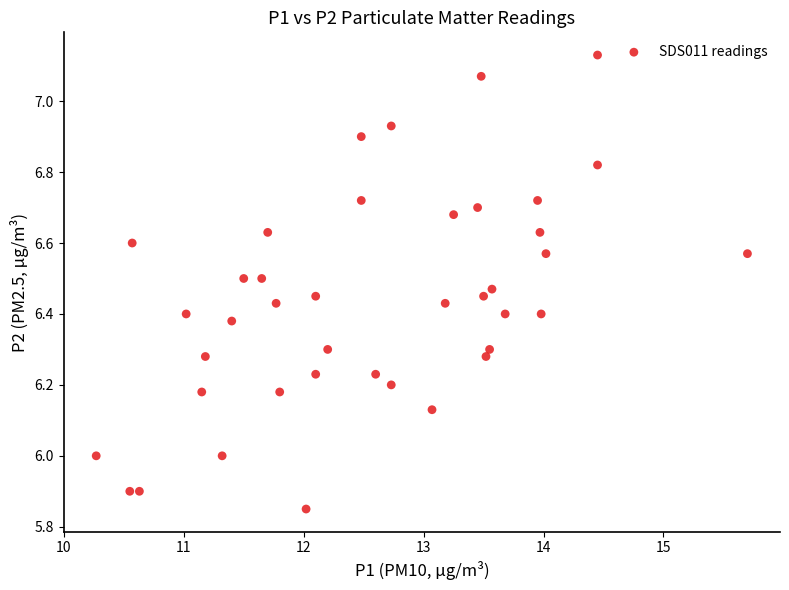

What is the range of X values (max minus min)?

5.4